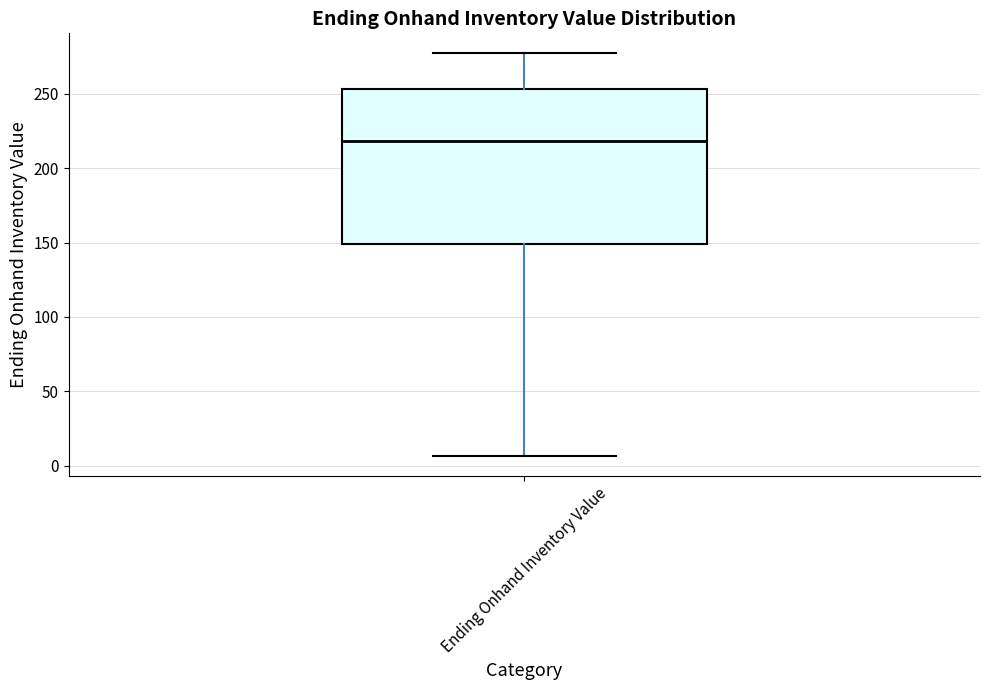

Transcribe this box plot: give where the median line is, the range the box spans, and where the two whiskers end, as read against the y-axis. The values are not printed on the chart, so give them approximately, as read against the axis.

median 220, box 150 to 255, whiskers 5 to 275